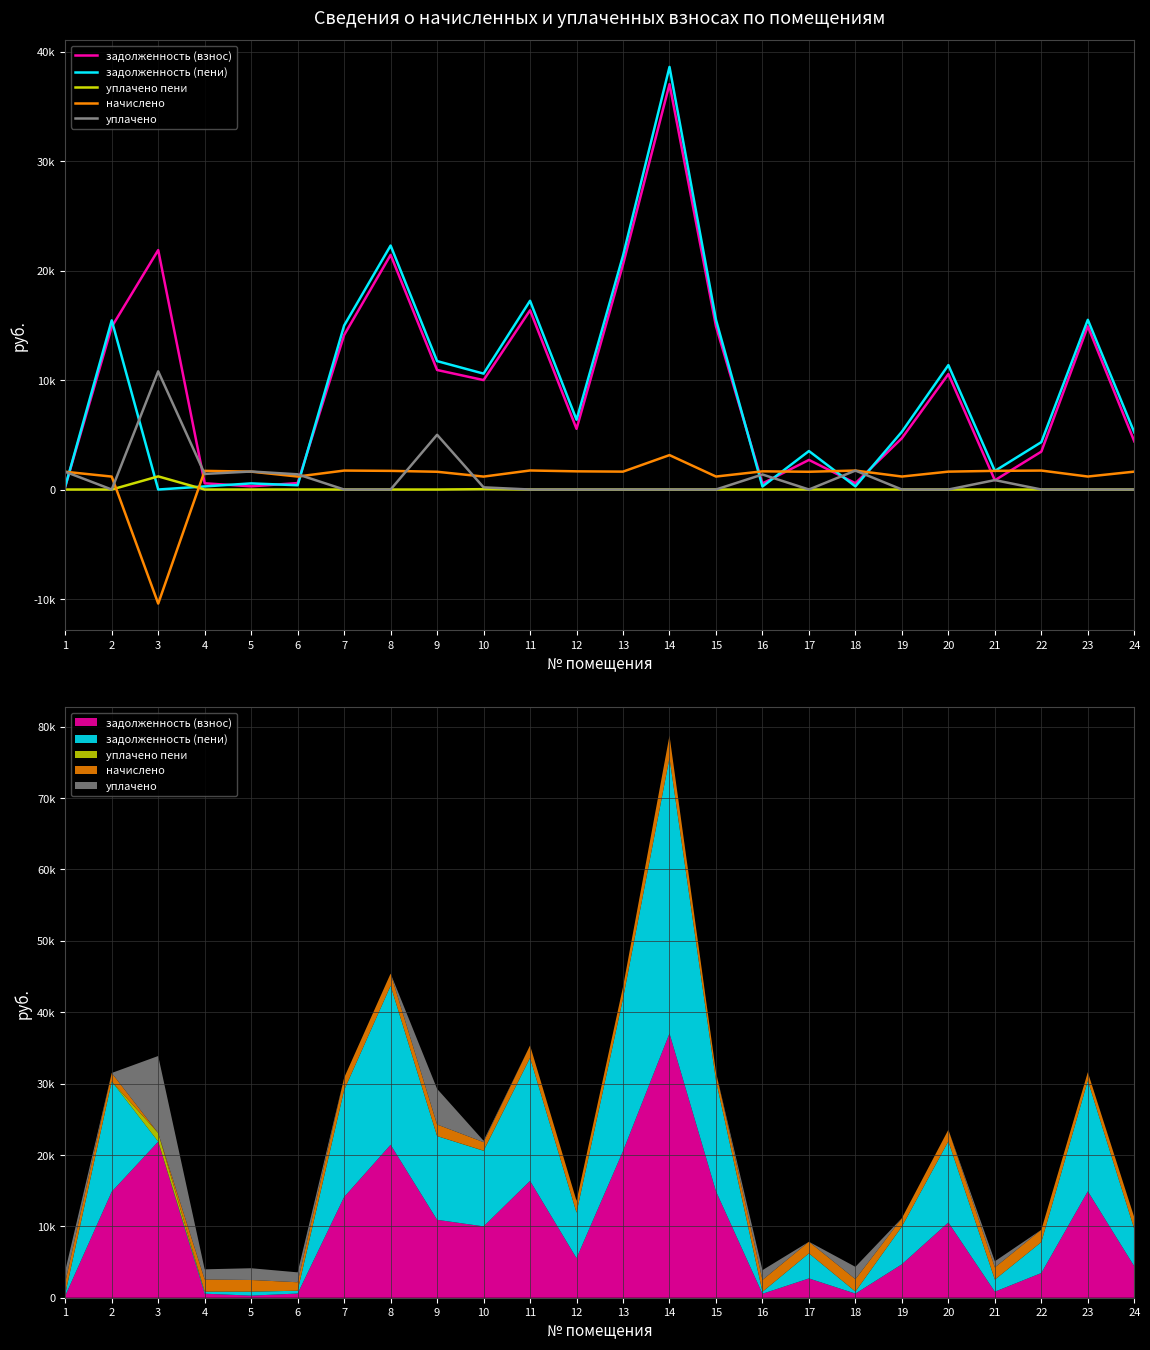

How many lines are shown in the chart?

5